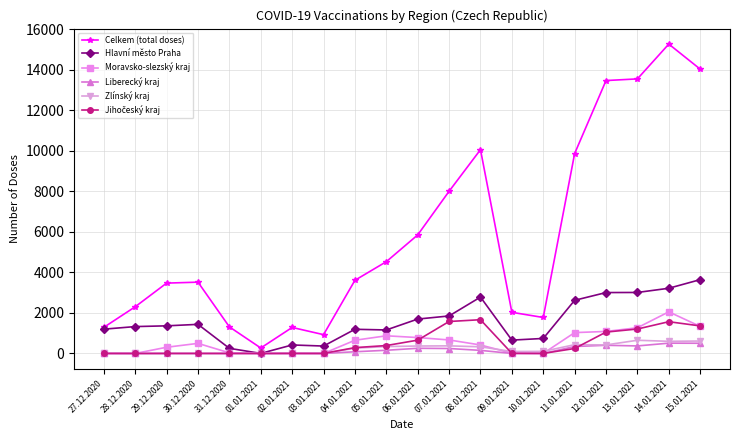

In Moravsko-slezský kraj, how many points are higher than both neighbors (excluding endpoints)?

3